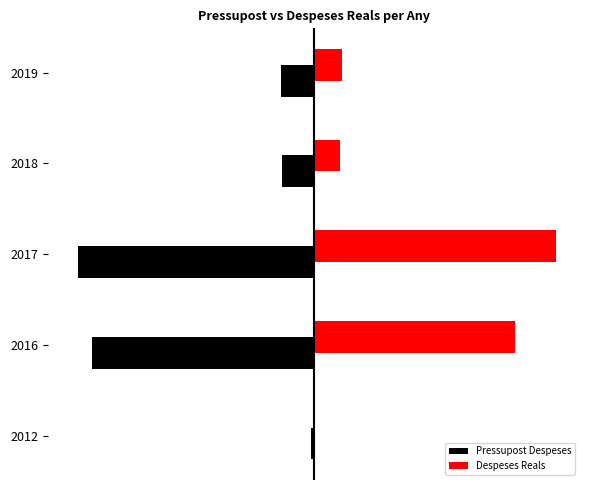

What are all the series names shown in the legend?

Pressupost Despeses, Despeses Reals